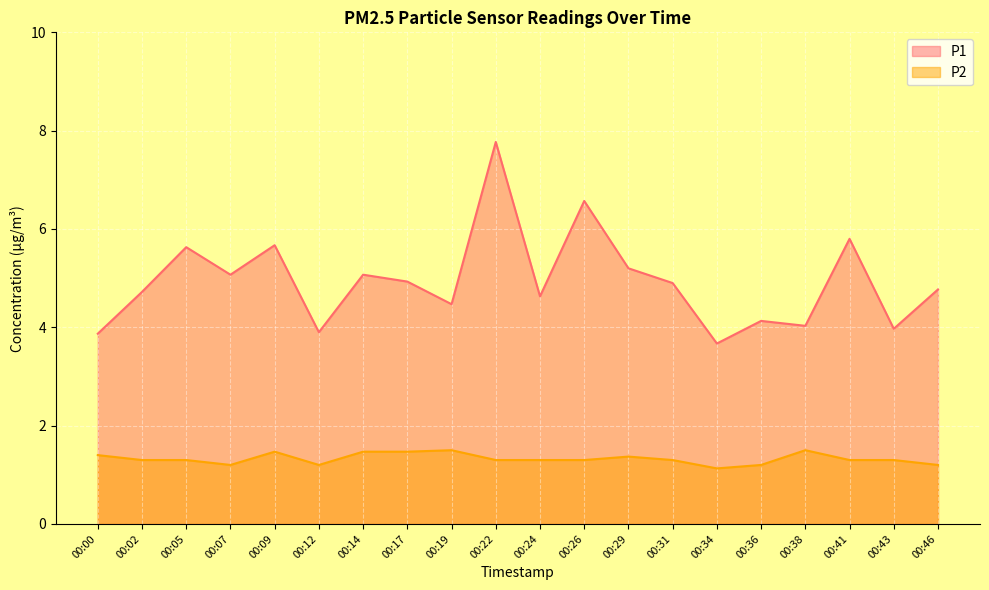

What is the value of the P1 point at the 19th from the left?

4.0